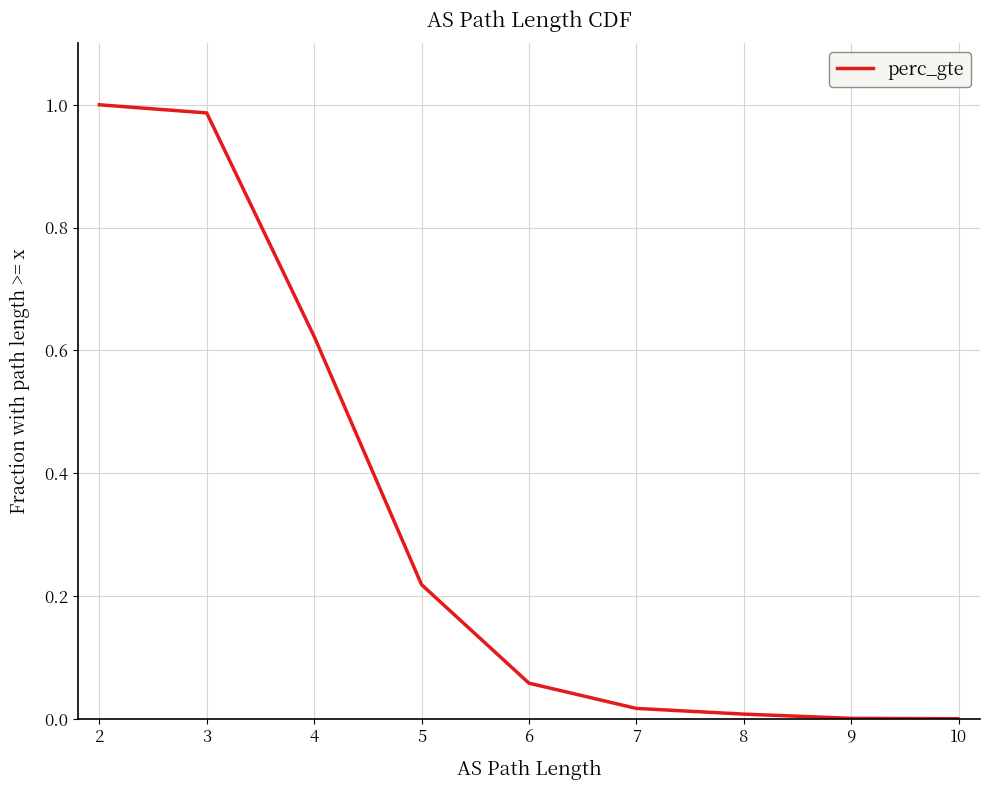

Does the chart have visible grid lines?

Yes